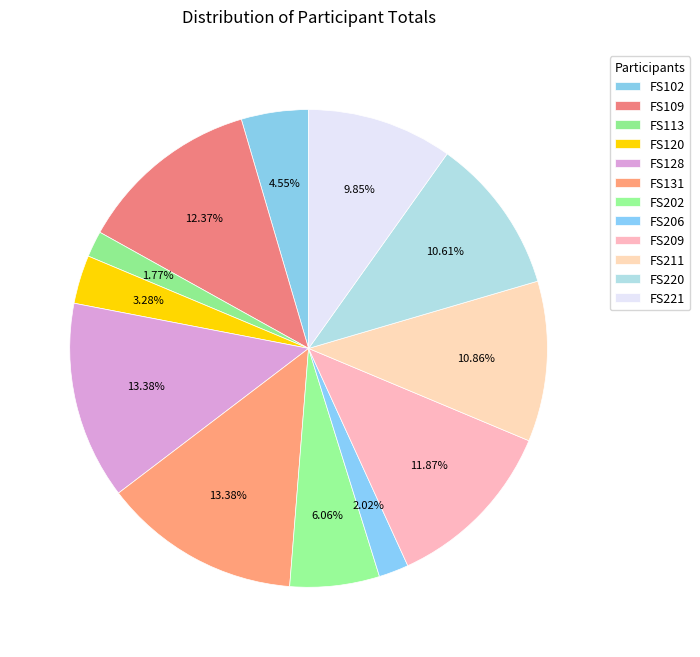

How many segments does this pie chart have?

12